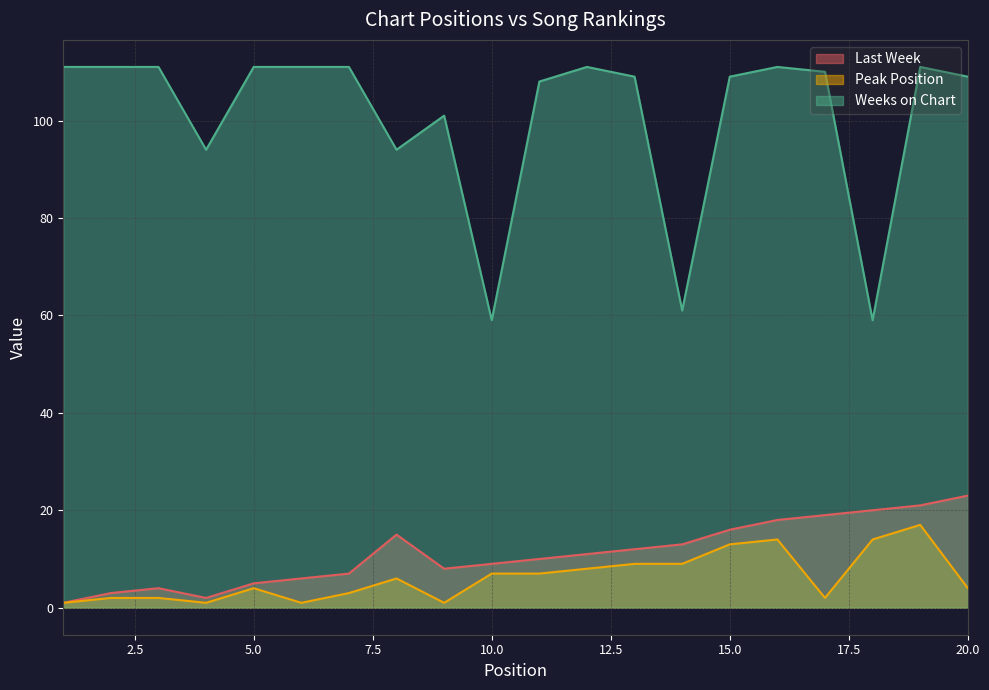

The value of Weeks on Chart at 18 is 59. True or false?

True